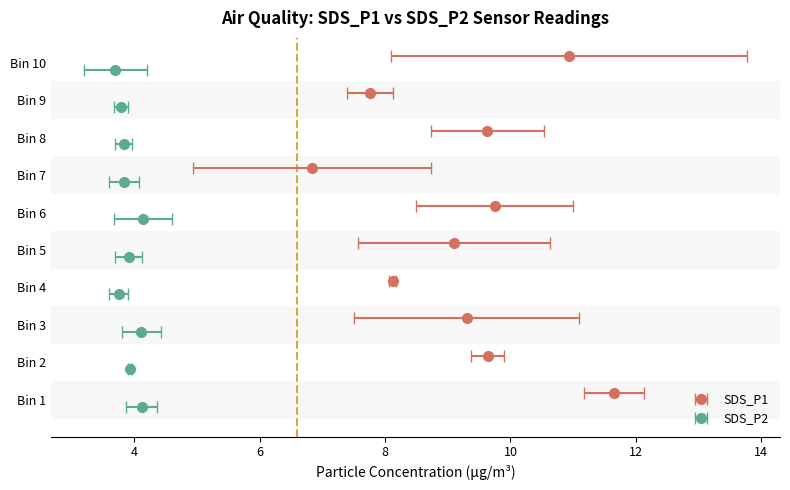

Count the number of data series in this chart.

2